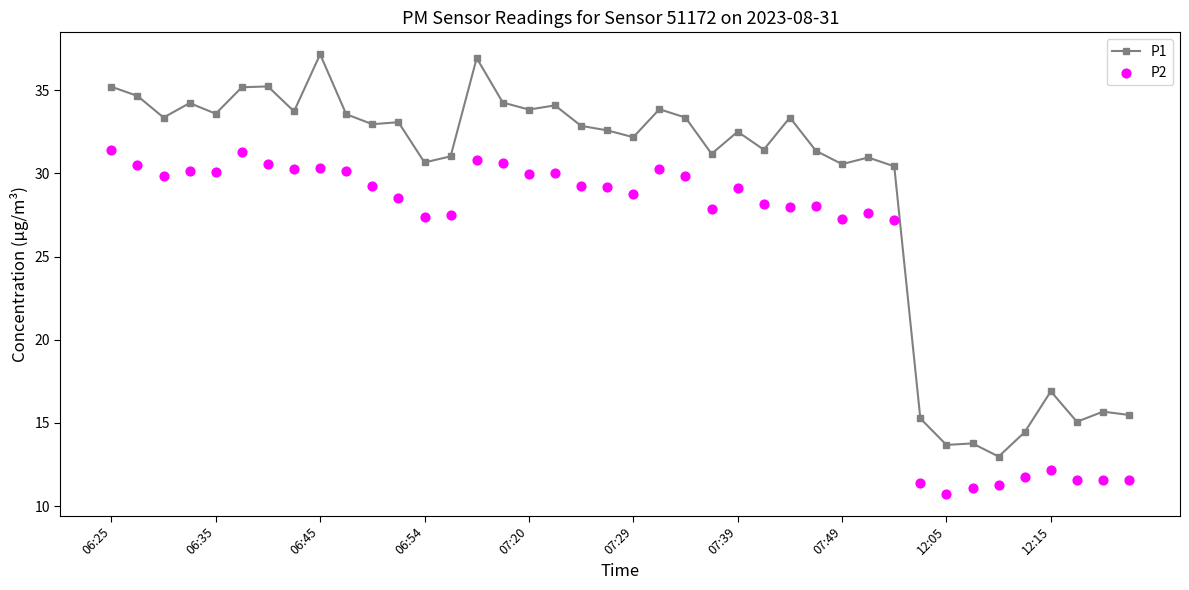

Which series reaches the maximum Y coordinate?

P1